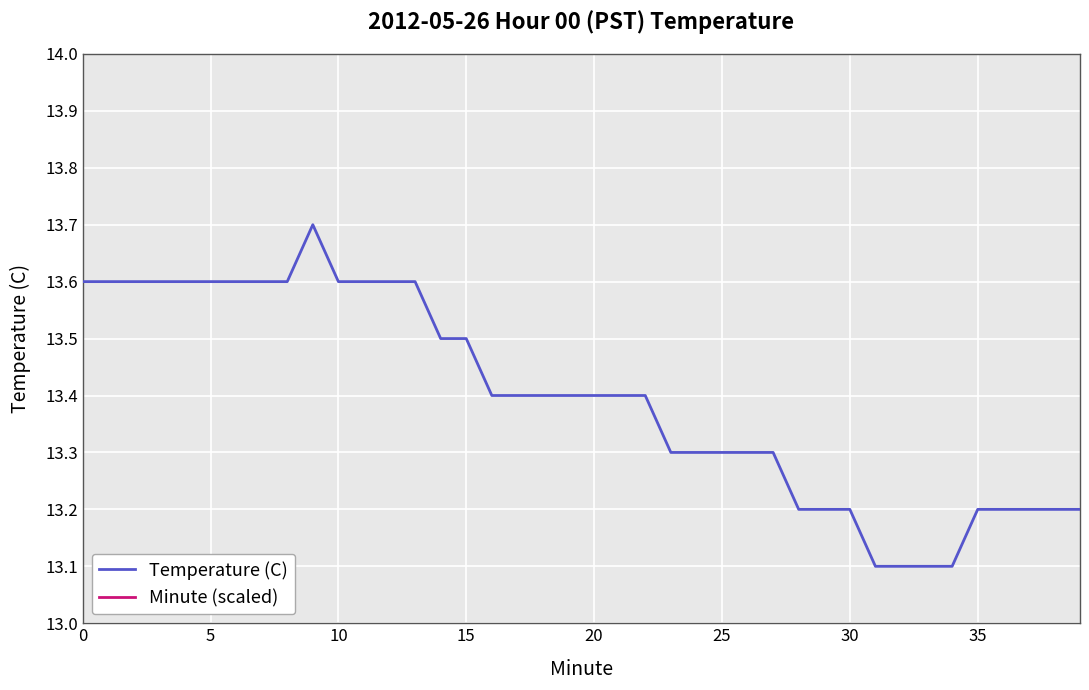

True or false: Temperature (C) and Minute (scaled) intersect in this chart.

False